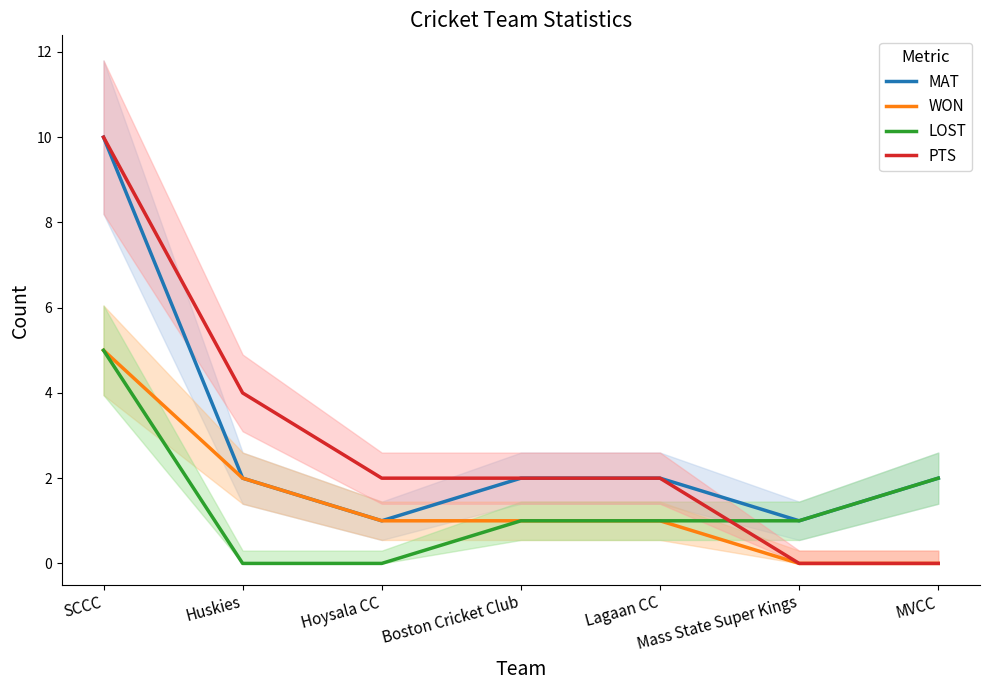

Which has a higher value, Boston Cricket Club or Hoysala CC?

Boston Cricket Club